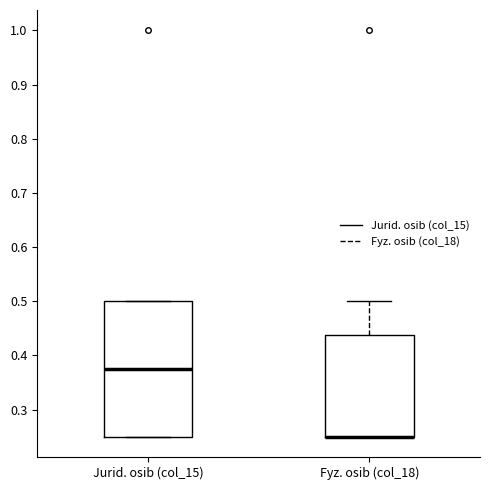

Where is the upper edge of the box for Jurid. osib (col_15) on the y-axis? The values are not printed on the chart, so give them approximately, as read against the axis.

0.50